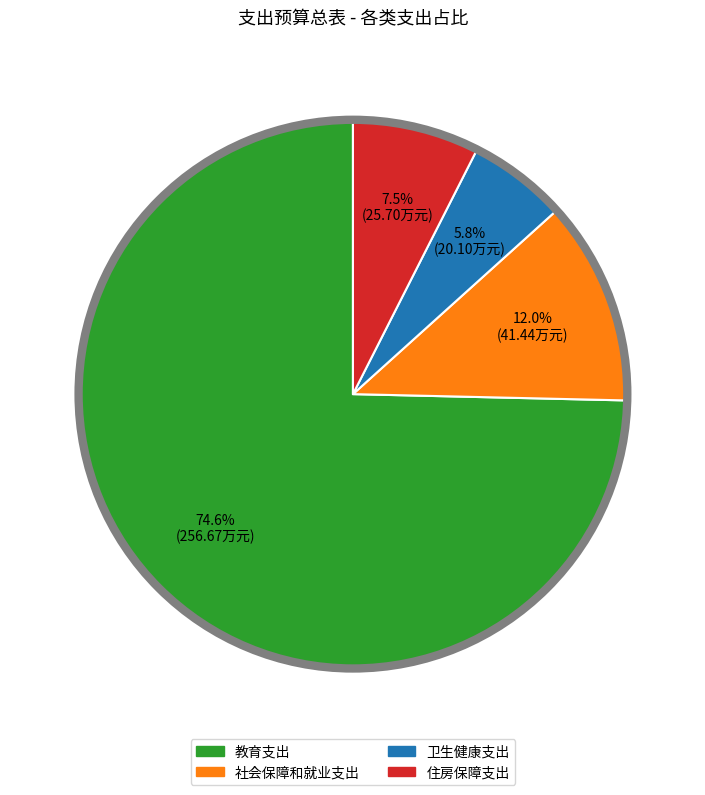

What is the total percentage of 社会保障和就业支出 and 教育支出?

86.7%